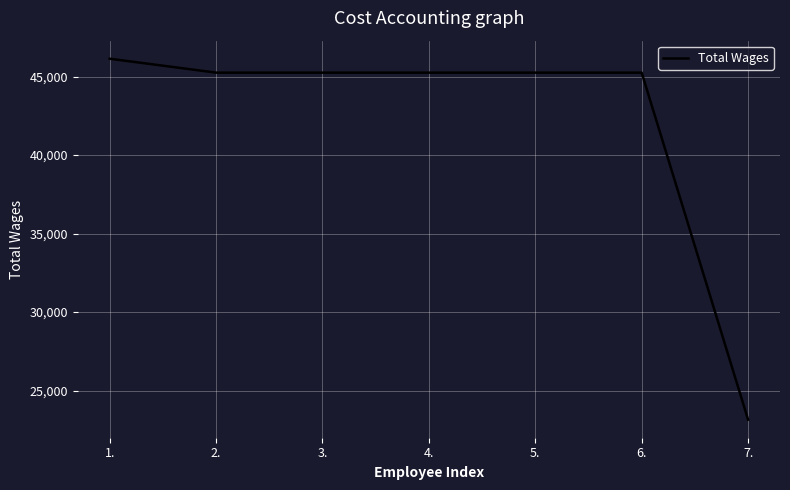

True or false: there are more than 2 points higher than both neighbors.

False